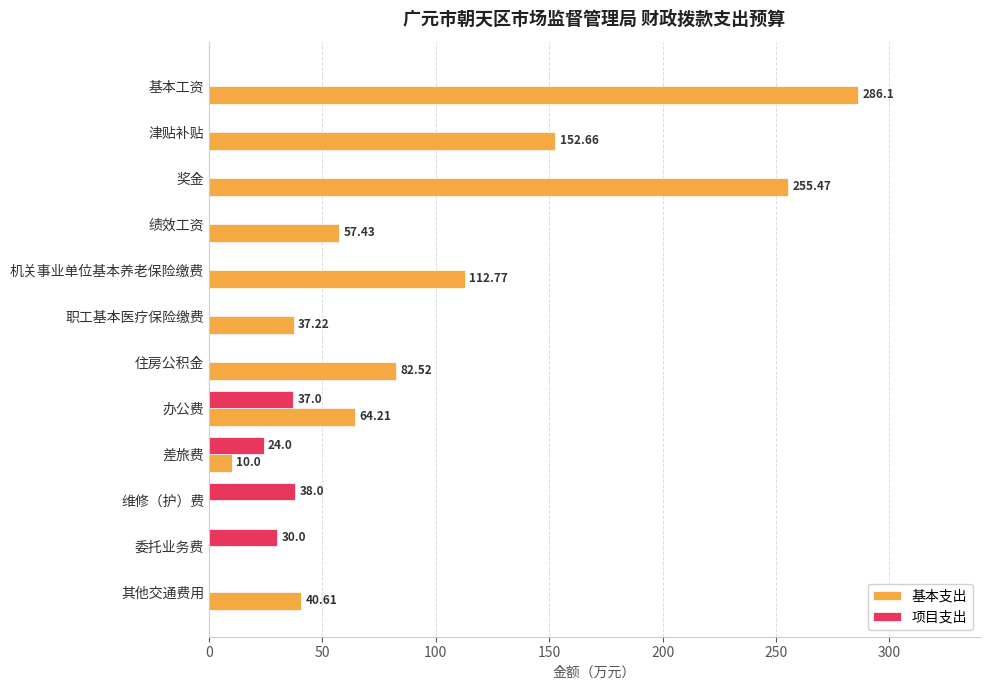

What is the average value of the 项目支出 series?

10.8